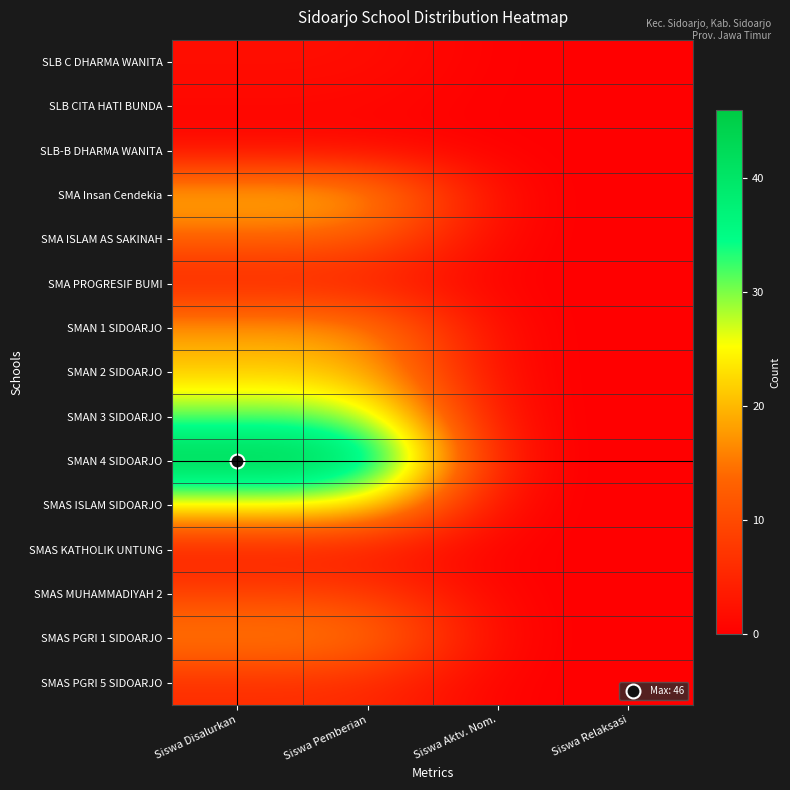

Which label corresponds to the smallest value in the chart?

Siswa Aktv. Nom.